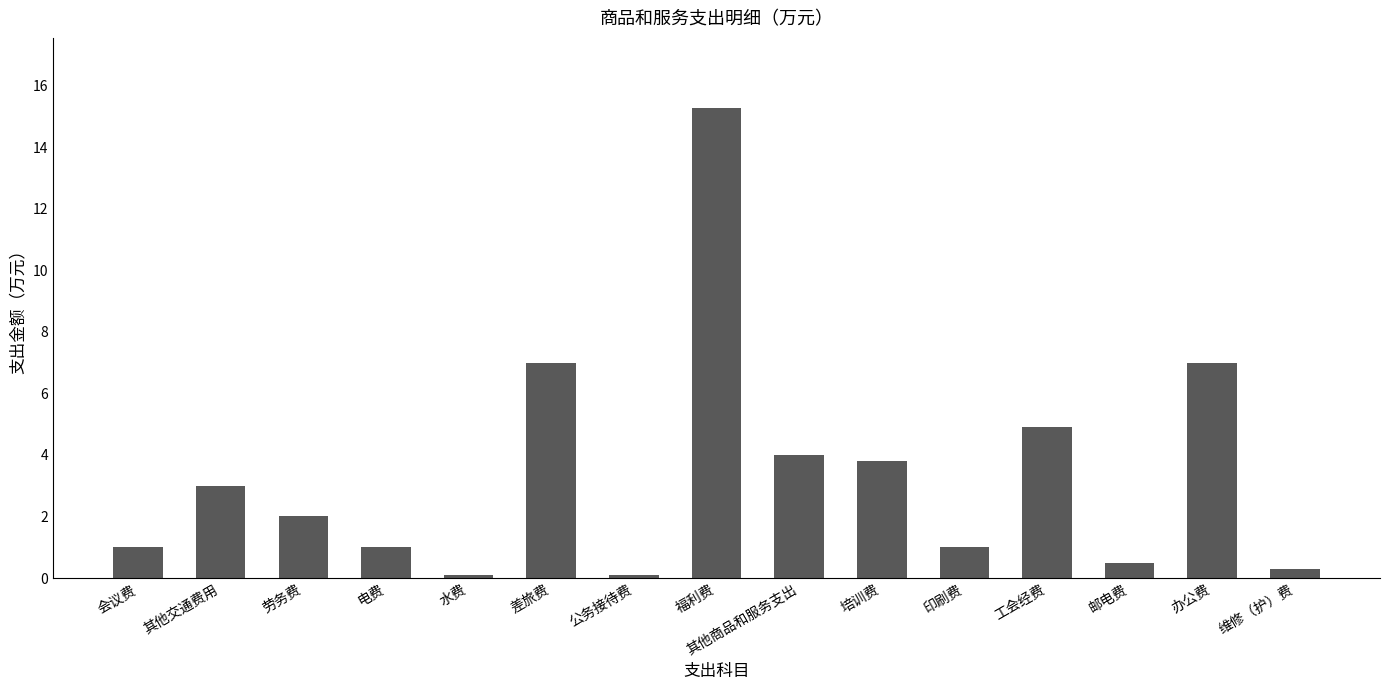

What is the minimum value shown in the chart?

0.1